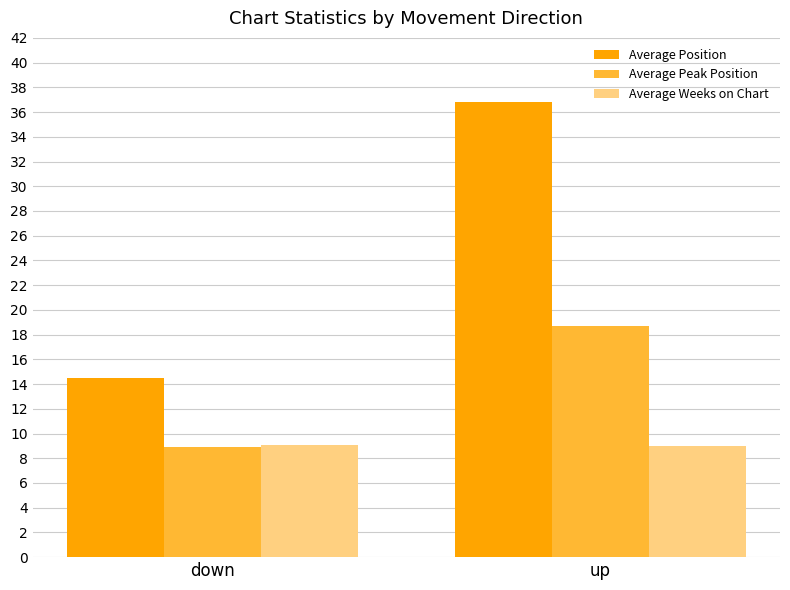

What is the sum of all Average Weeks on Chart values?

18.0